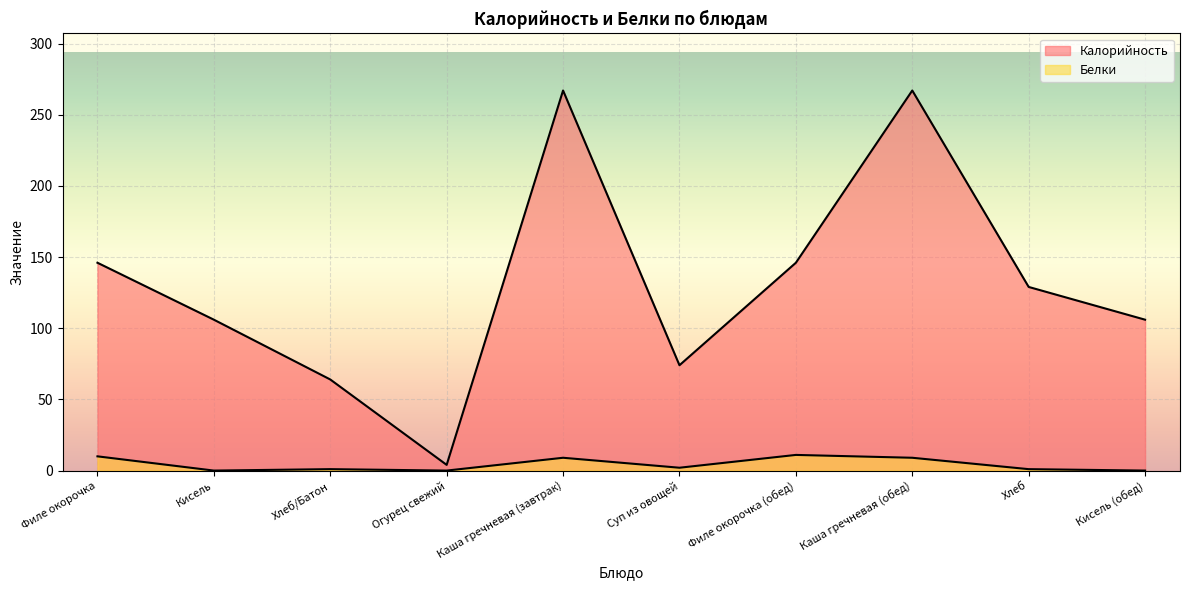

What is the sum of all Белки values?

43